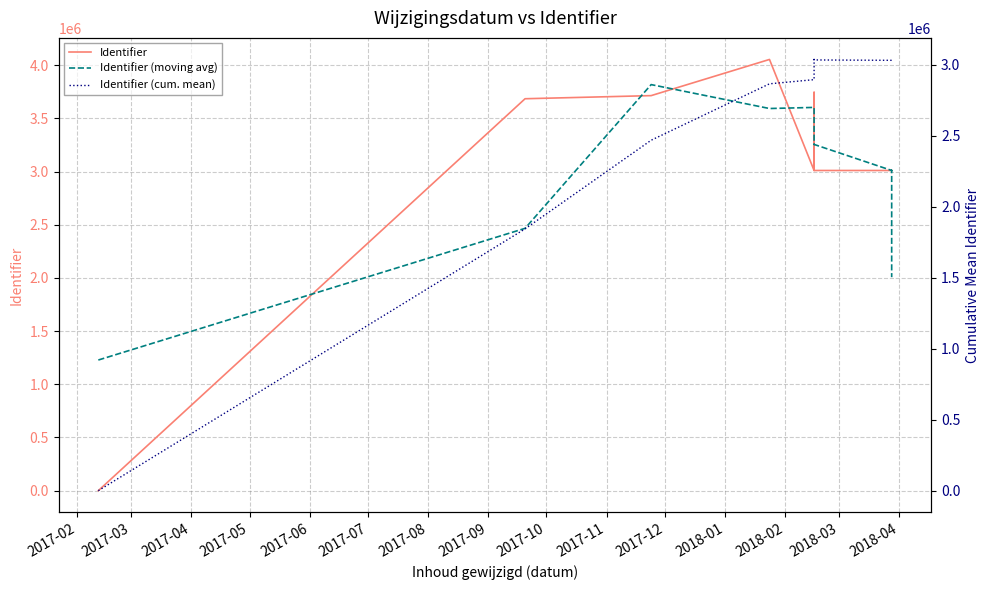

What is the difference between the second highest and second lowest values in the Identifier (cum. mean) series?

1189189.7